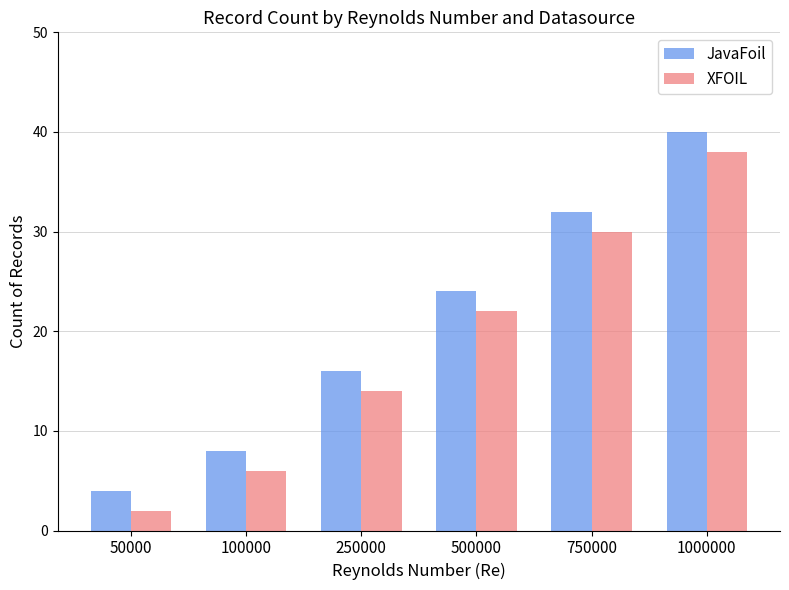

The XFOIL series shows 38 at 1000000. True or false?

True